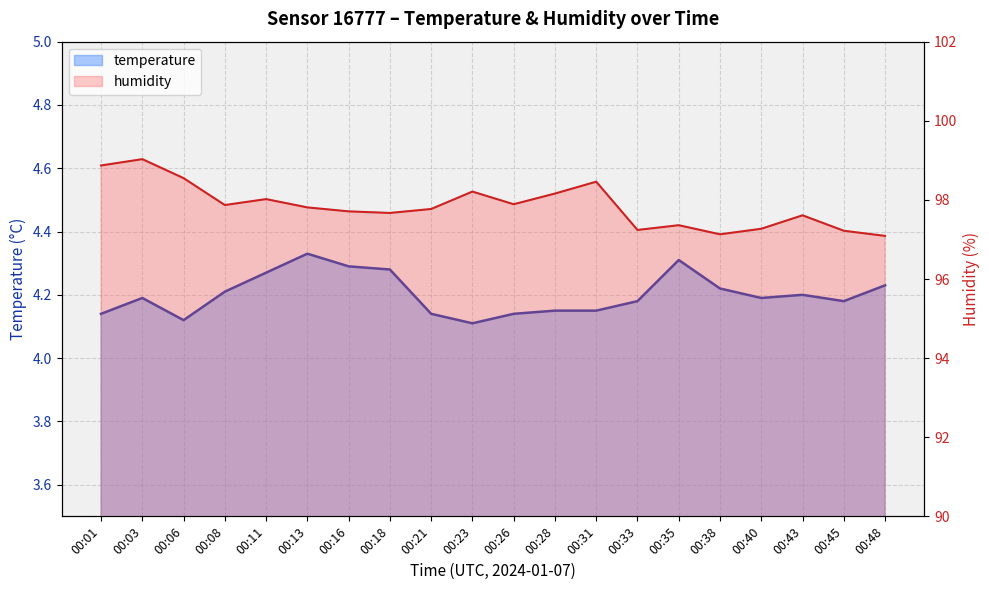

In humidity, how many points are higher than both neighbors (excluding endpoints)?

6